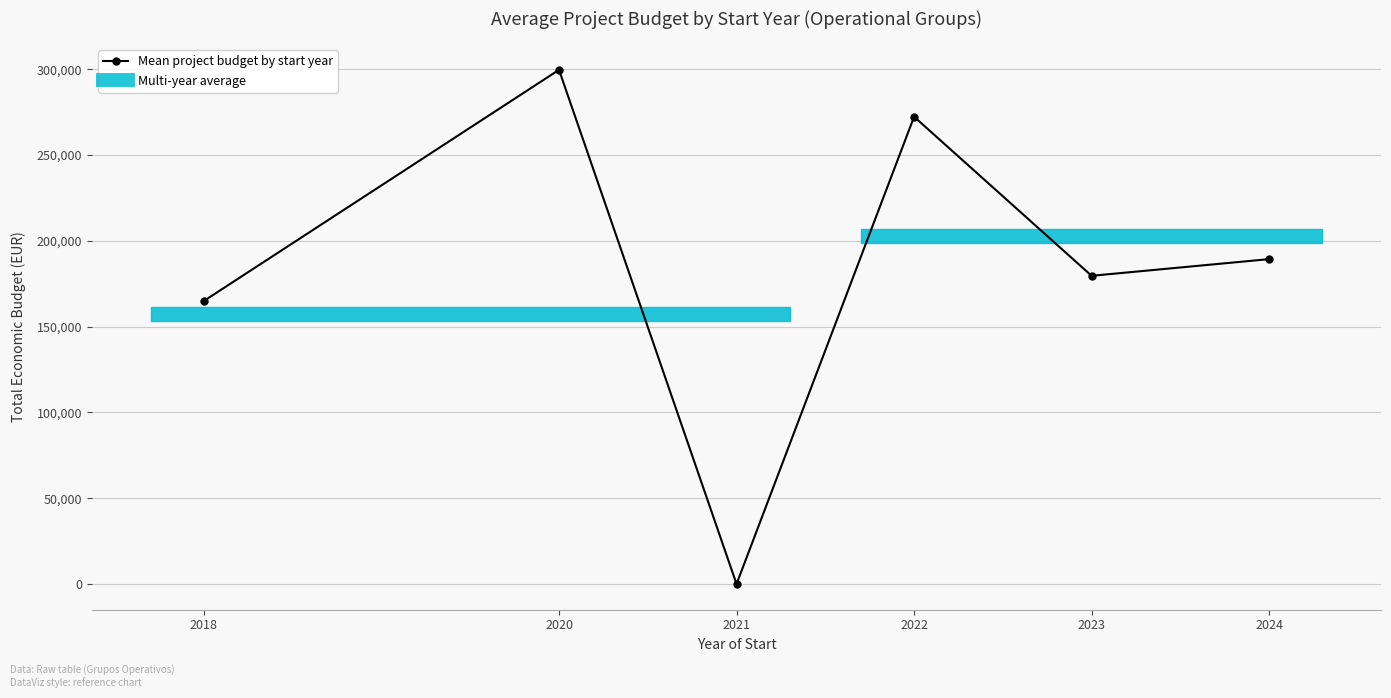

The value at 2022 is 272340.9. True or false?

True